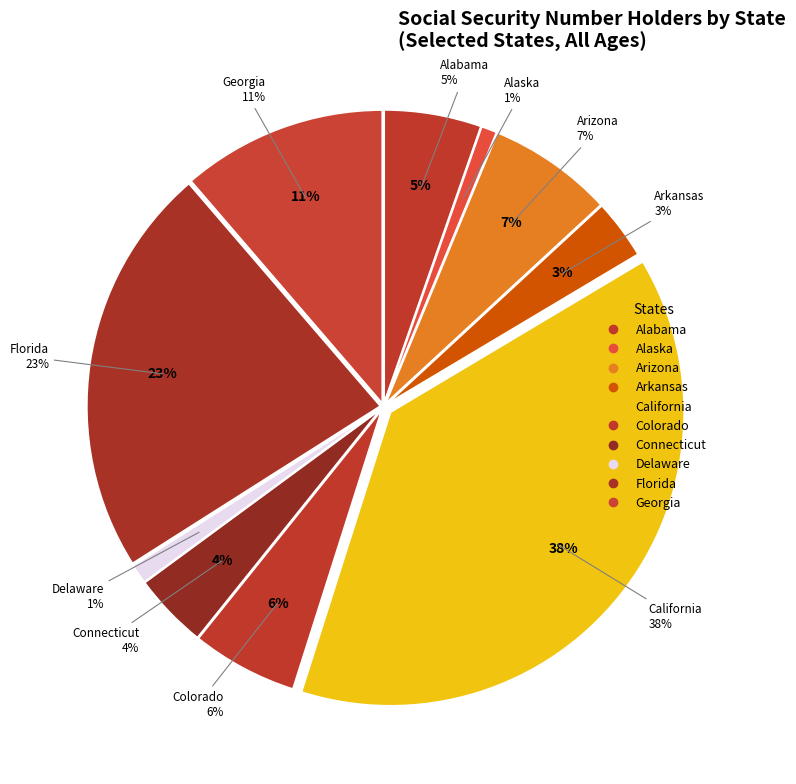

To the nearest percent, what is the average slice percentage?

10%